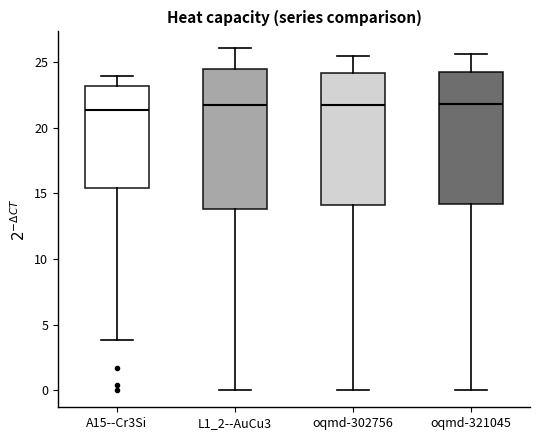

Where does the upper whisker of the box for L1_2--AuCu3 end on the y-axis? The values are not printed on the chart, so give them approximately, as read against the axis.

26.0